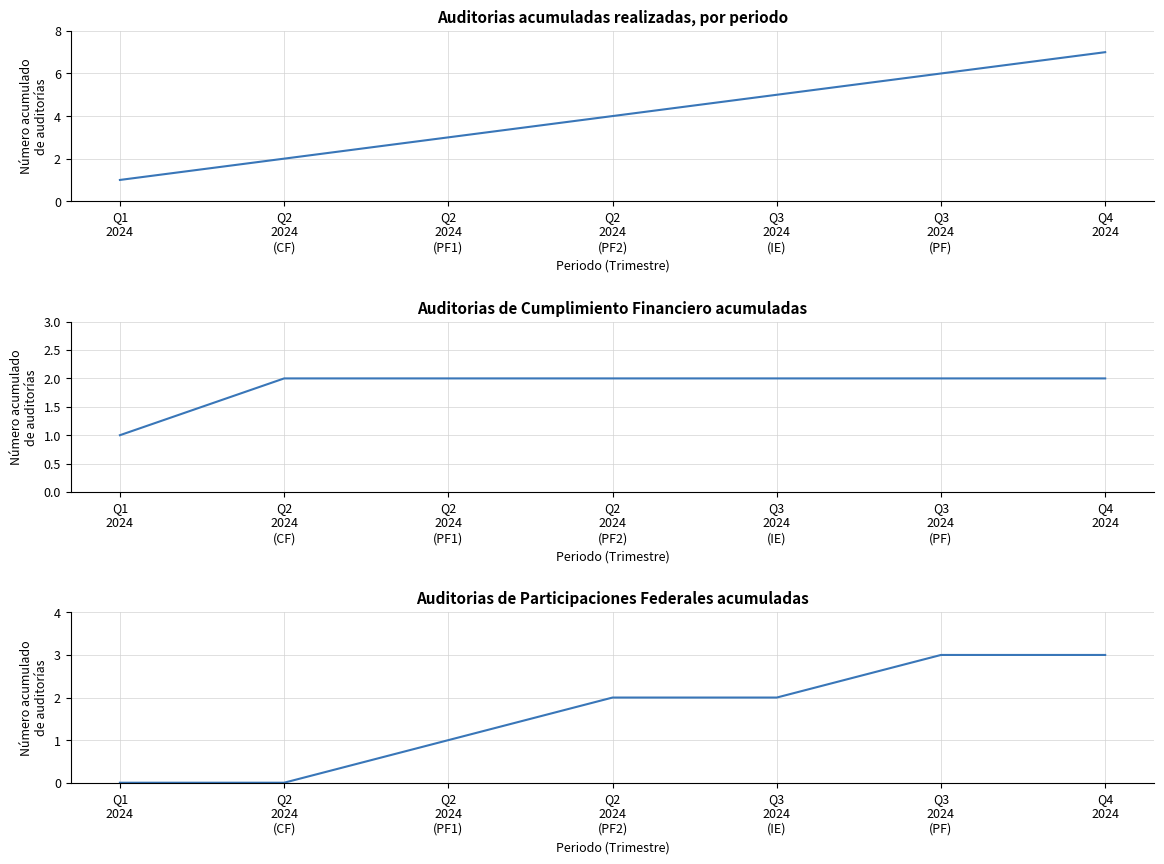

Does the chart have visible grid lines?

Yes